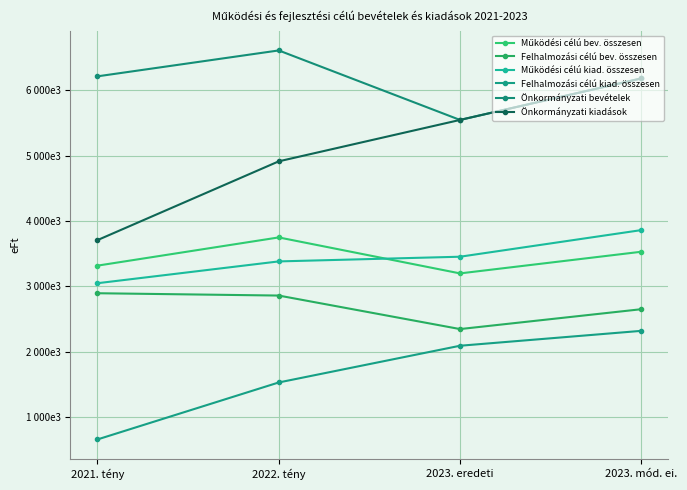

Is this an area chart (filled region under the line)?

No